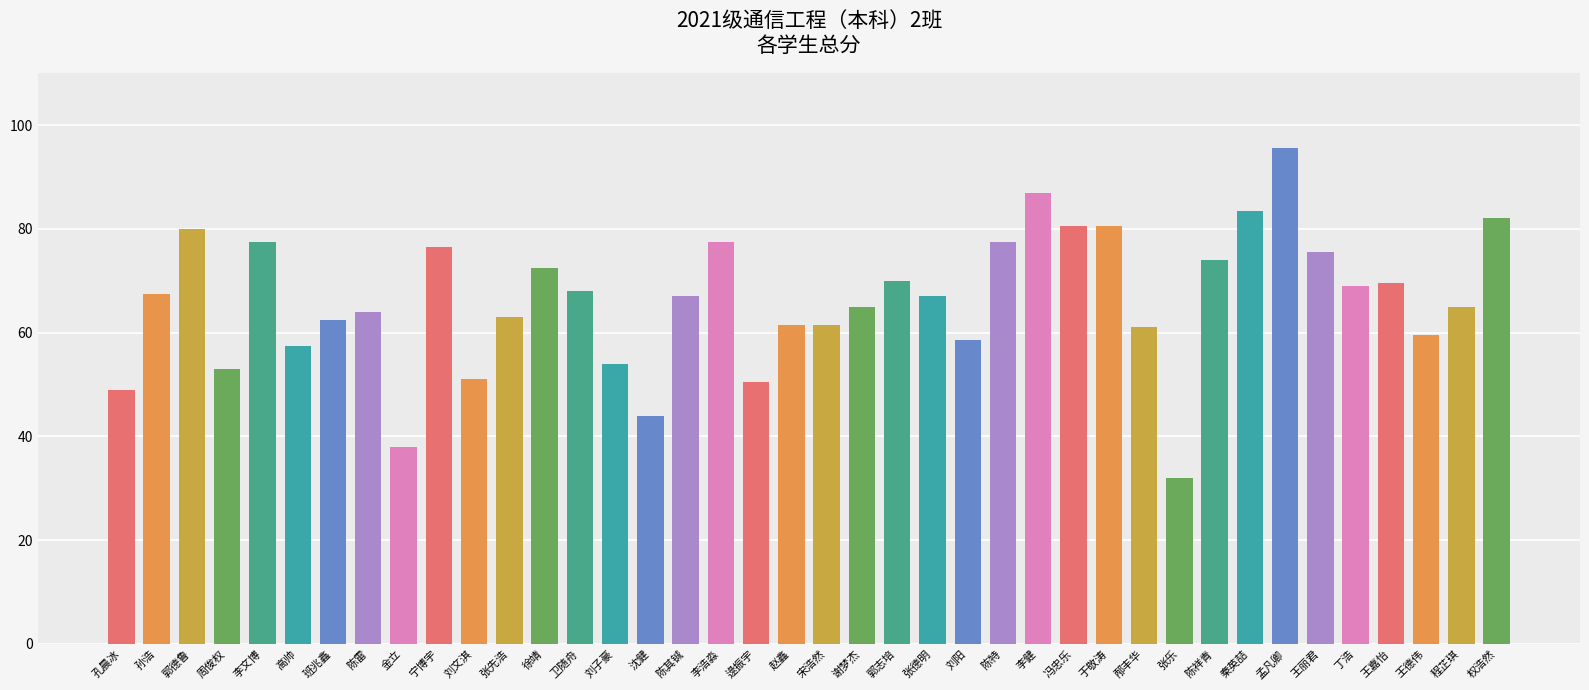

What is the sum of the values at 秦英喆 and 逯振宇?

134.0